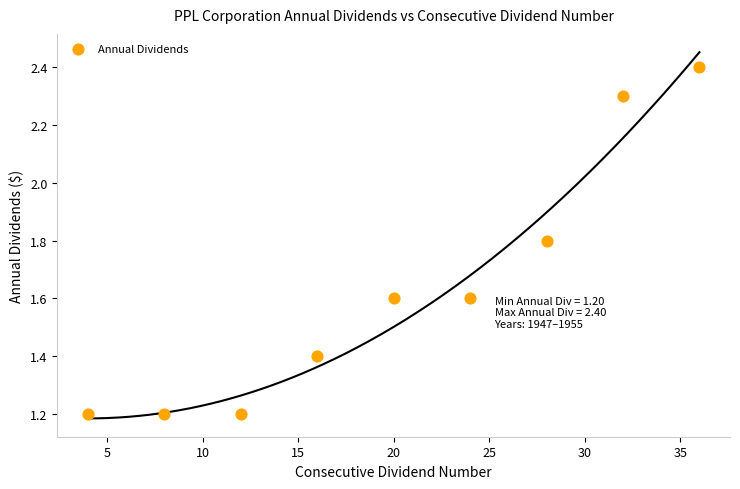

What is the average Y value?

1.6